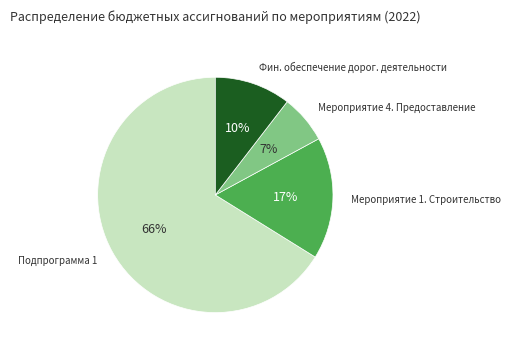

Is there a majority slice in this chart?

Yes